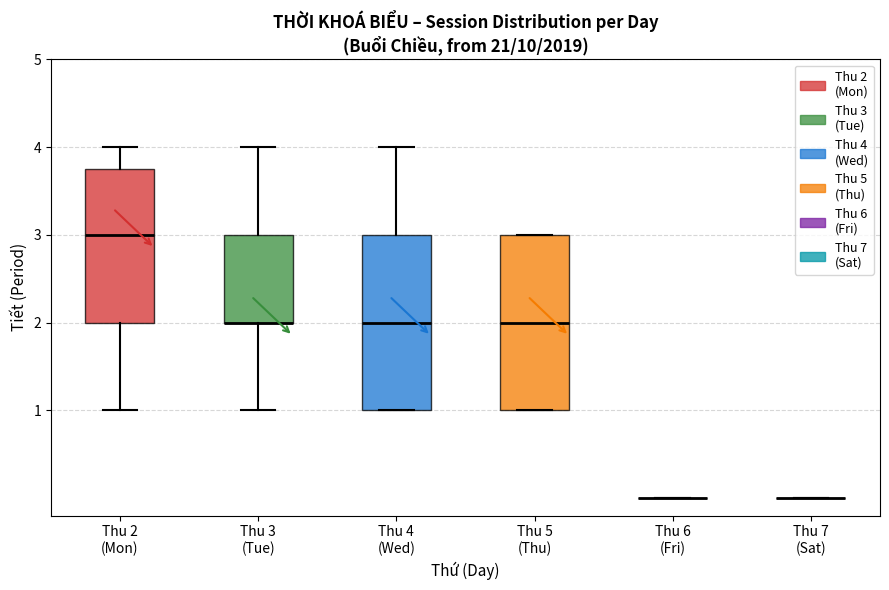

Reading left to right, read every box against the y-axis: the position of its median line, the range the box covers, and the ends of its whiskers. The values are not printed on the chart, so give them approximately, as read against the axis.

Thu 2 (Mon): median 3.0, box 2.0 to 3.8, whiskers 1.0 to 4.0
Thu 3 (Tue): median 2.0 (drawn on the box's lower edge), box 2.0 to 3.0, whiskers 1.0 to 4.0
Thu 4 (Wed): median 2.0, box 1.0 to 3.0, whiskers 1.0 to 4.0
Thu 5 (Thu): median 2.0, box 1.0 to 3.0, whiskers 1.0 to 3.0
Thu 6 (Fri): box collapsed to a line at 0.0, whiskers 0.0 to 0.0
Thu 7 (Sat): box collapsed to a line at 0.0, whiskers 0.0 to 0.0